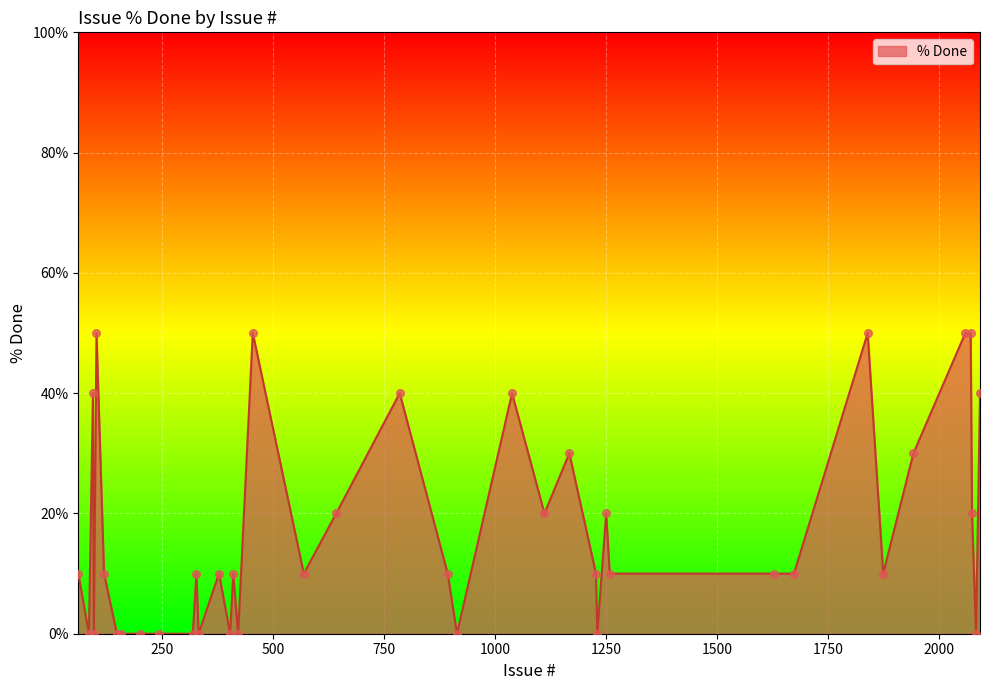

What is the difference between the maximum and minimum values?

50